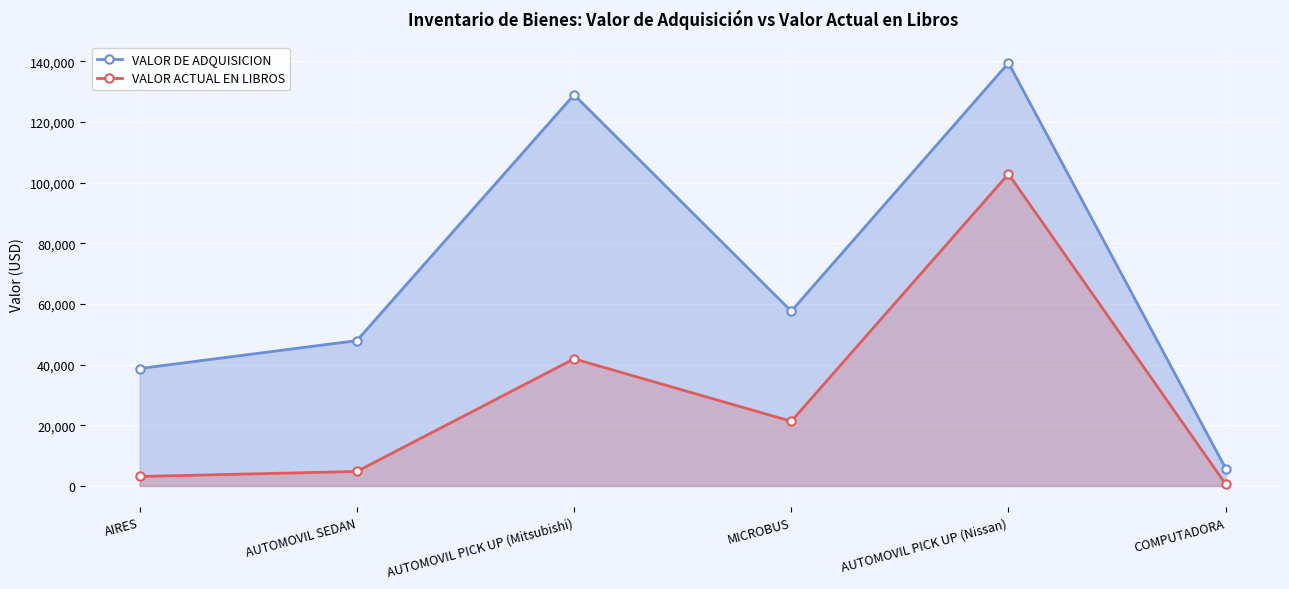

At which category does VALOR ACTUAL EN LIBROS reach its first local valley?

MICROBUS